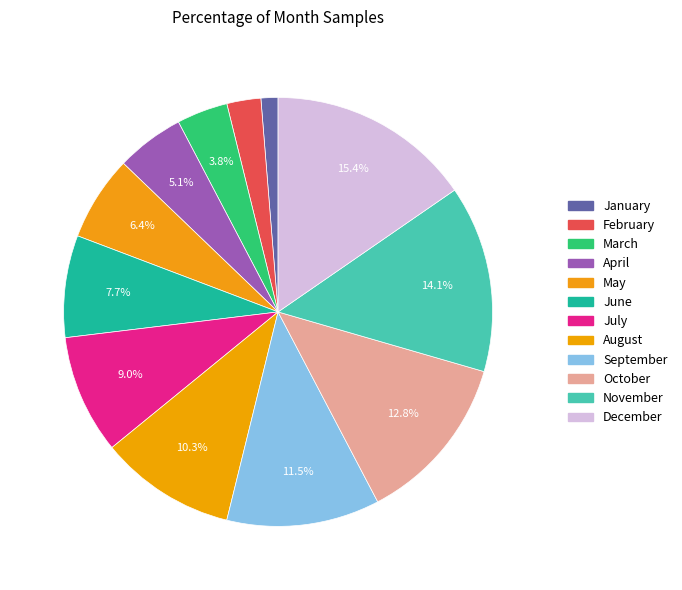

What percentage is NOT represented by May?

93.6%